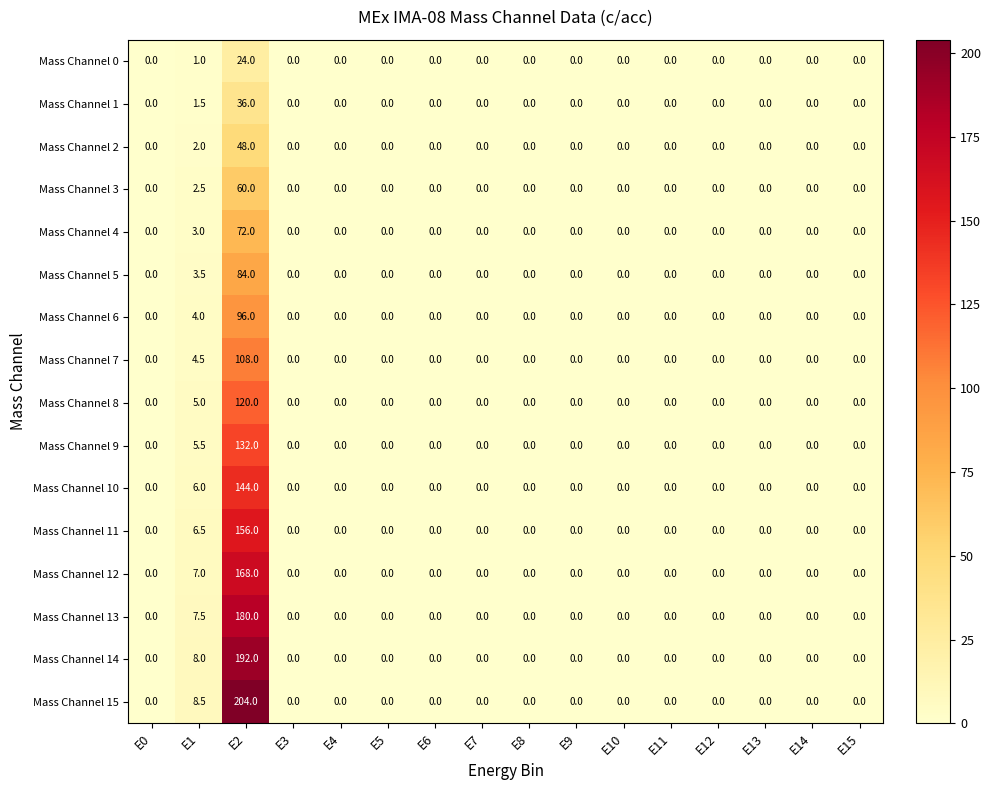

What is the maximum value shown in the chart?

204.0